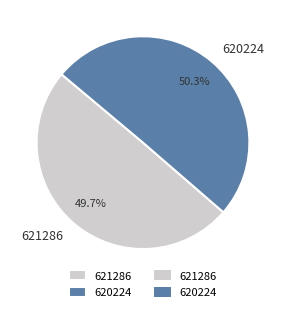

To the nearest percent, what portion does 621286 represent?

50%